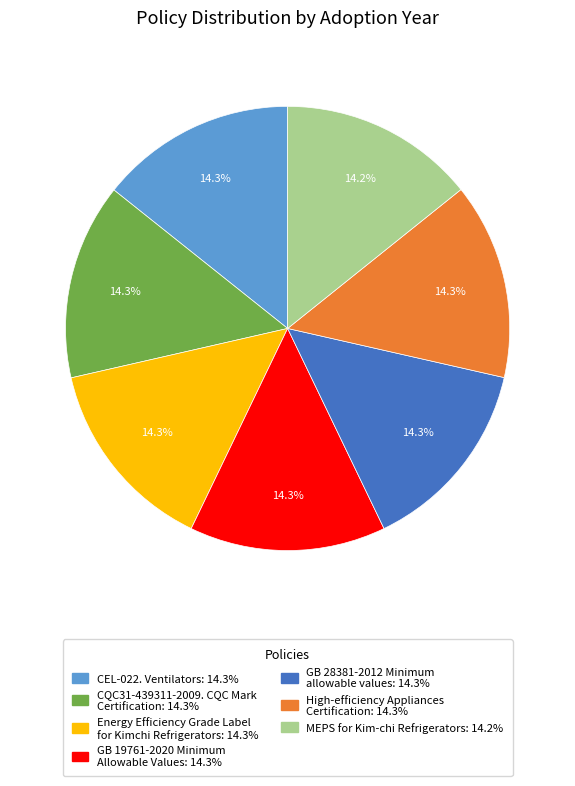

Combined, what portion of the pie is High-efficiency Appliances Certification and GB 28381-2012 Minimum allowable values?

28.6%